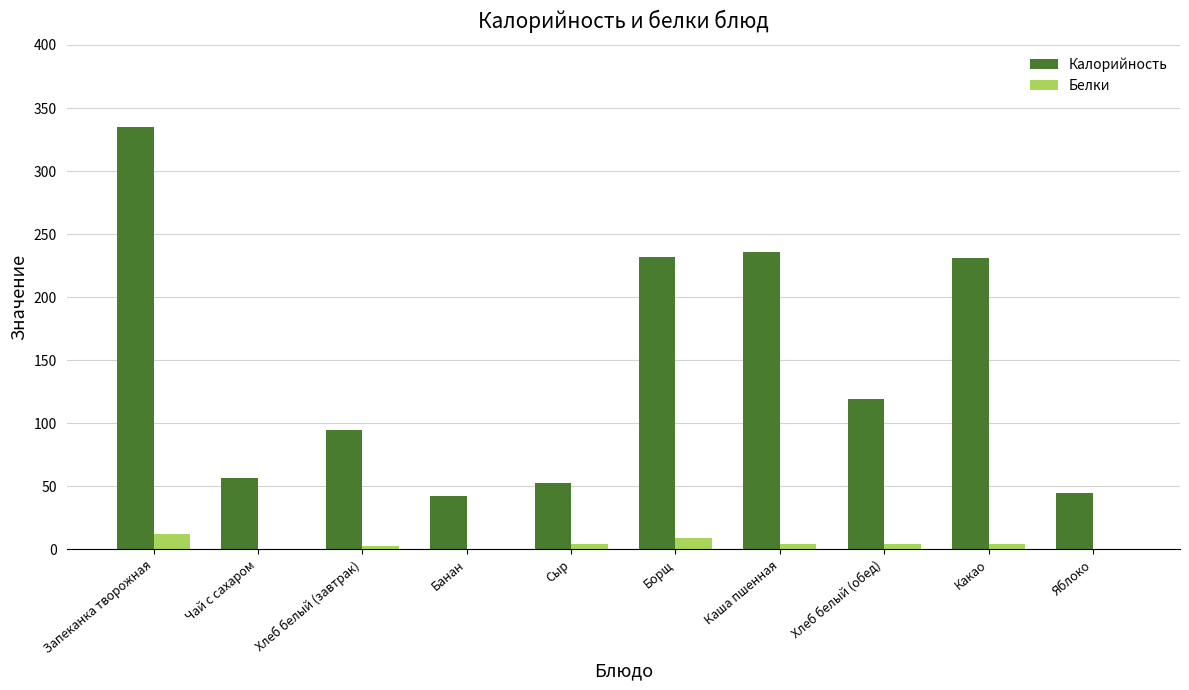

What is the difference between the Белки values at Запеканка творожная and Хлеб белый (завтрак)?

9